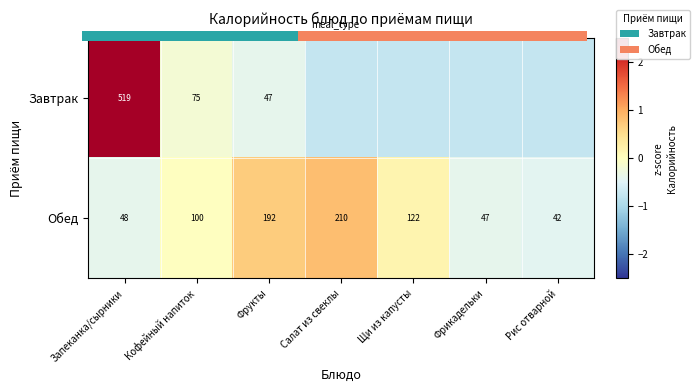

How many values in the 0.0 series are below 1?

3